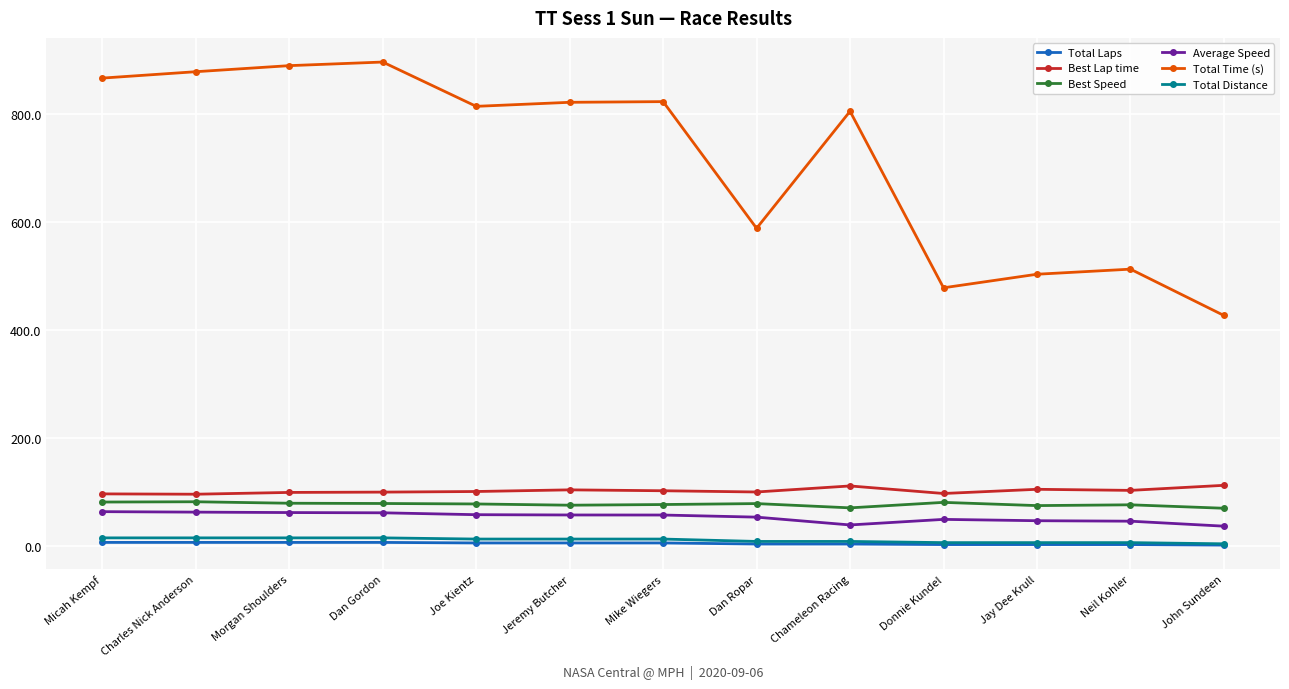

What is the maximum value shown in the chart?

896.7